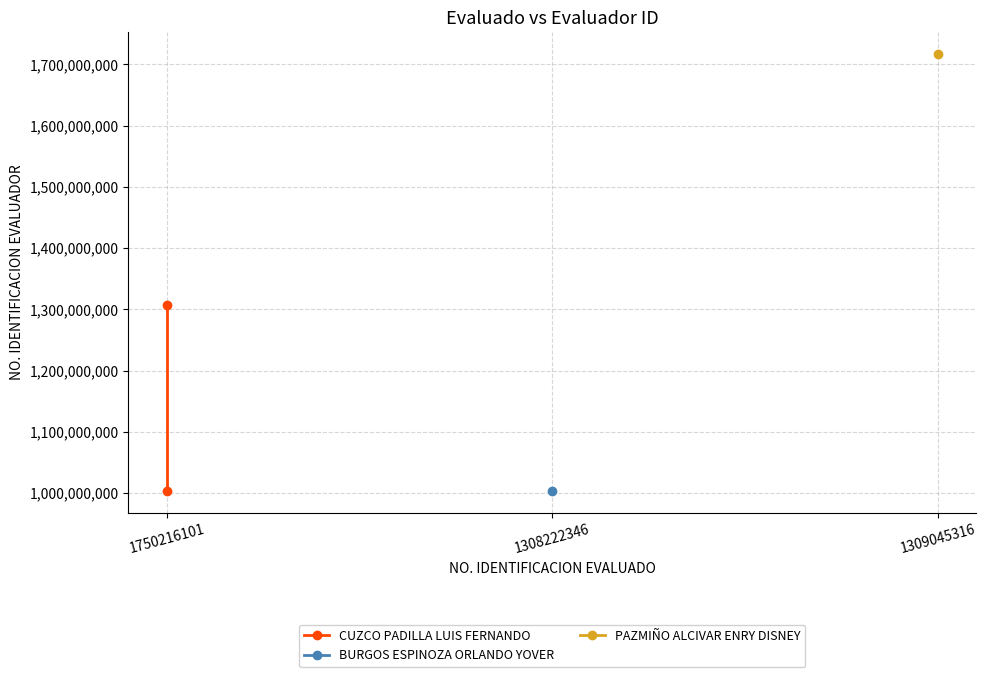

What is the smallest value displayed?

1003585013